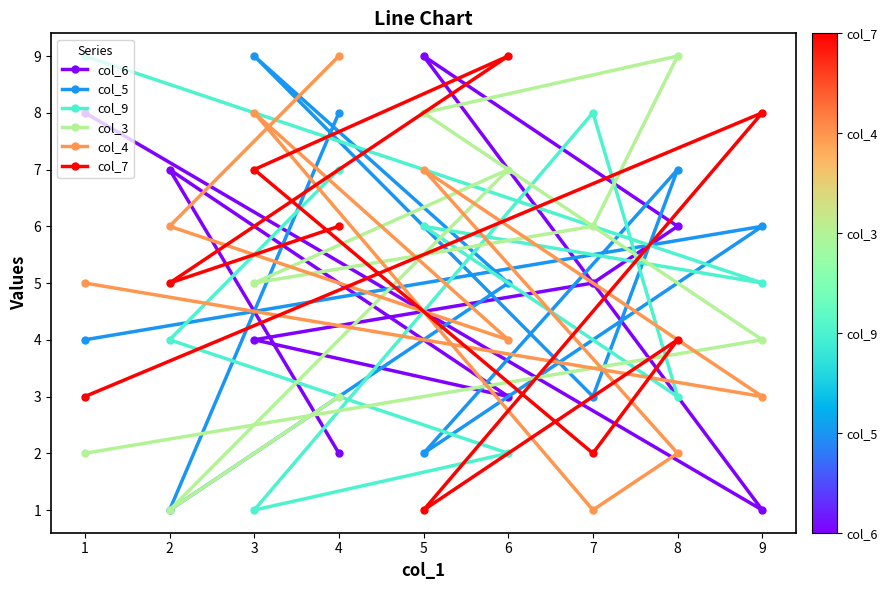

Which category has the highest value in the col_9 series?

1